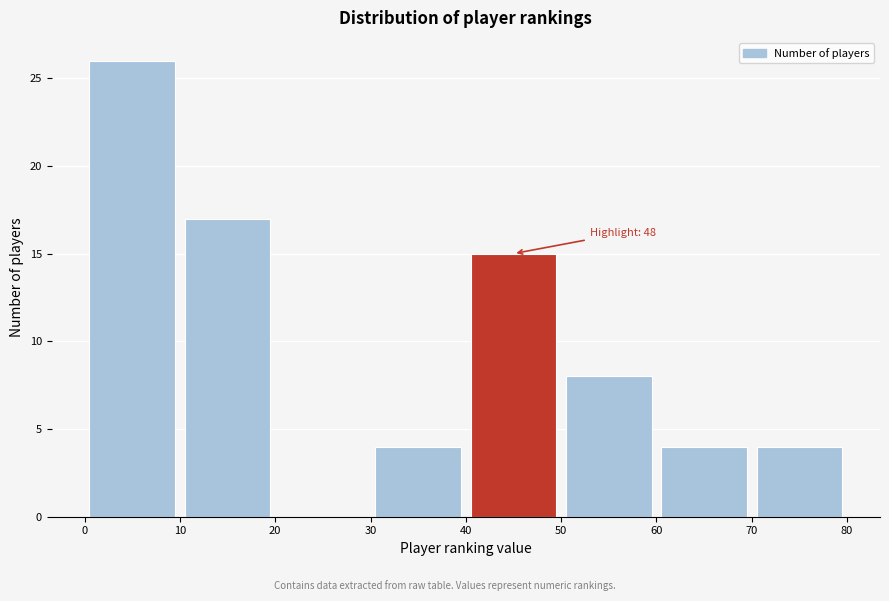

Which range on the x-axis has the tallest bar?

0 to 10